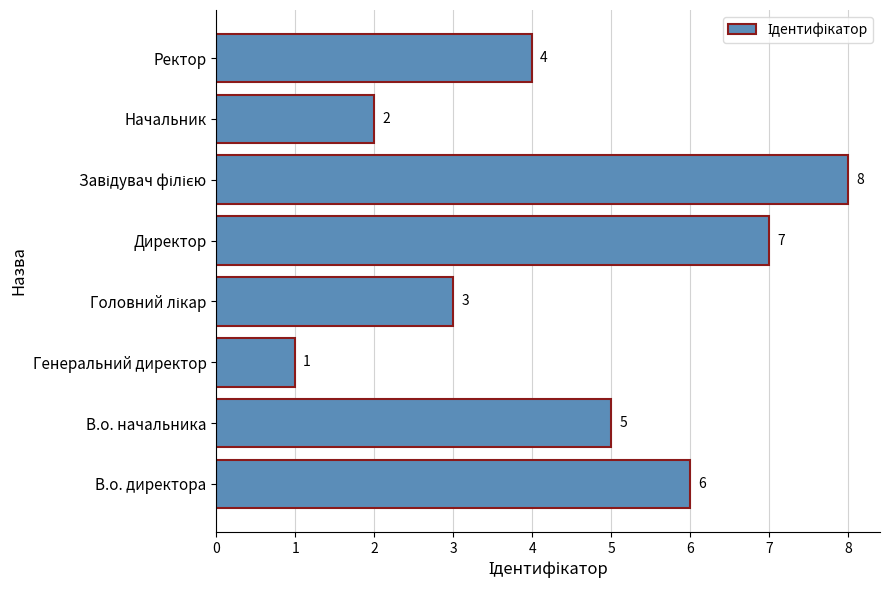

What is the change in value from Начальник to Ректор?

+2